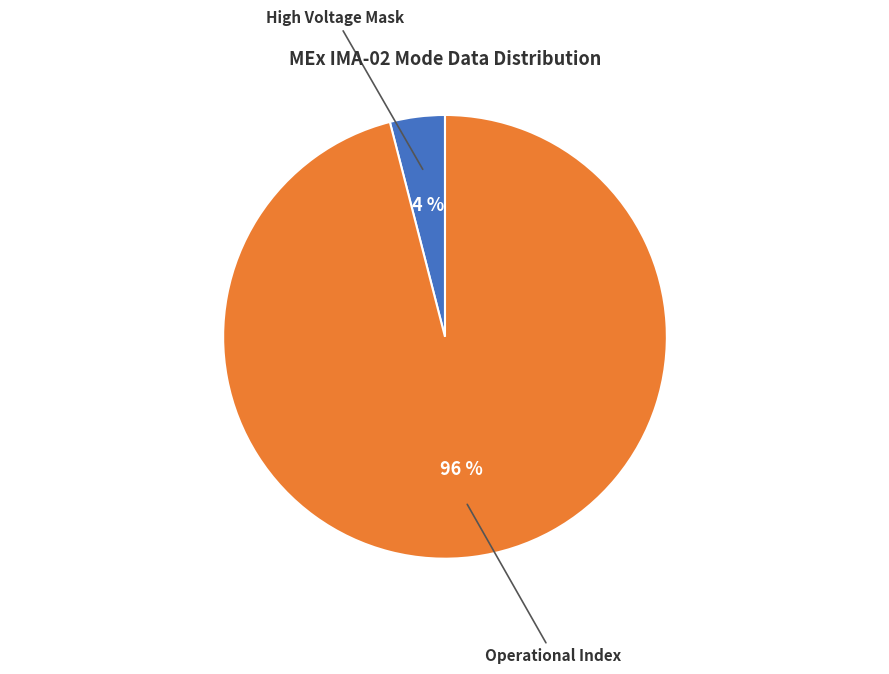

To the nearest percent, what is the average slice percentage?

50%